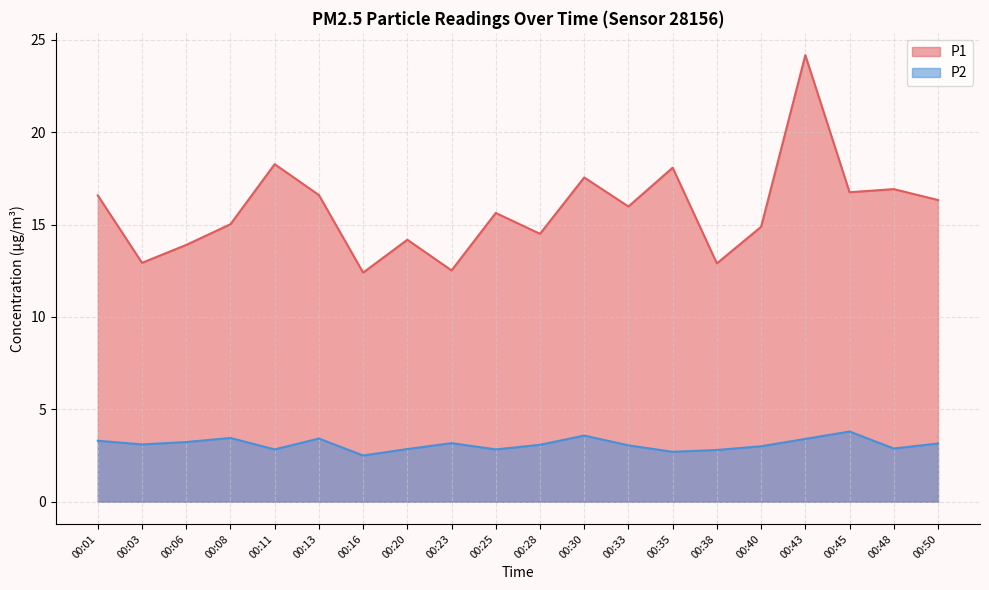

How many lines are shown in the chart?

2